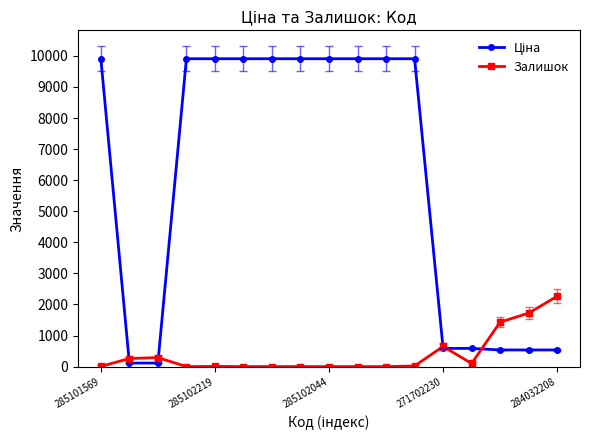

Does the chart display data point markers on the line(s)?

Yes